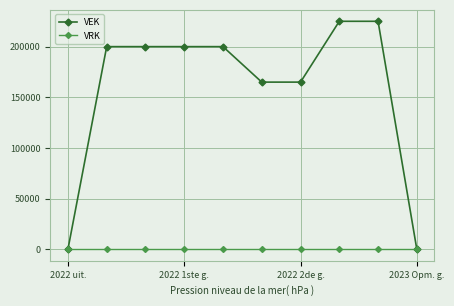

What is the maximum value shown in the chart?

225000